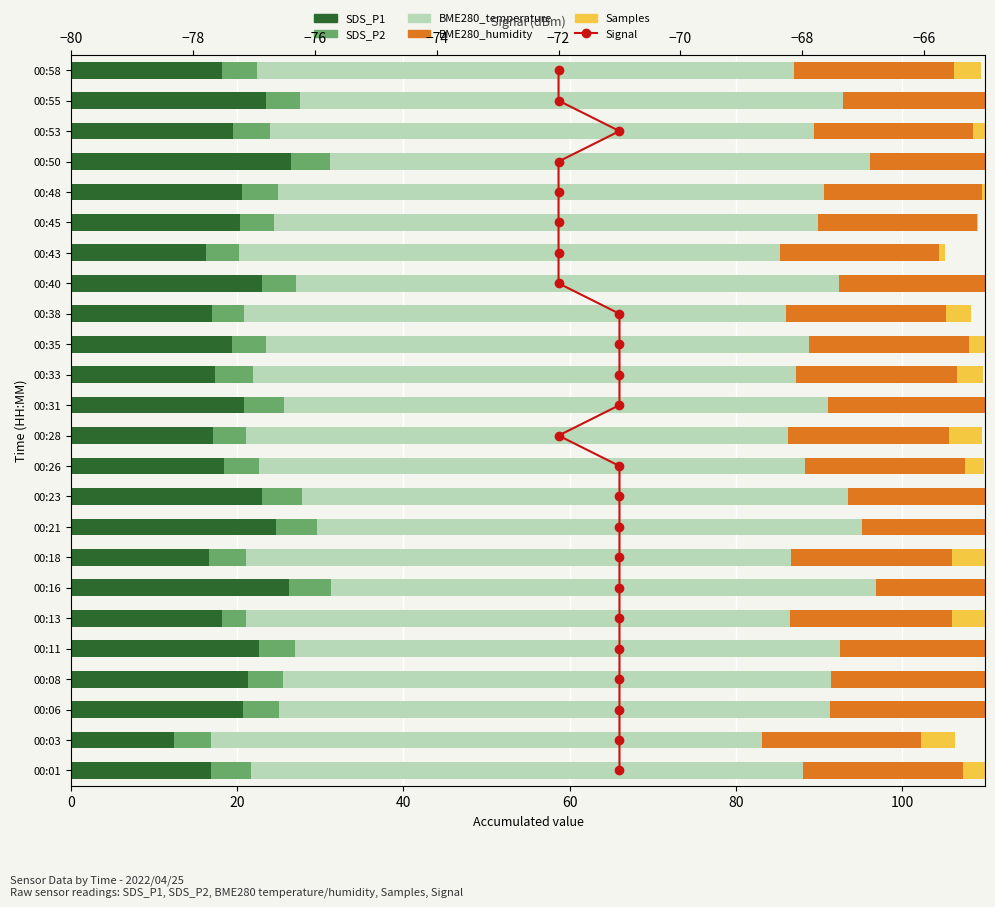

True or false: SDS_P1 has a value of 21.3 at 00:08.

True